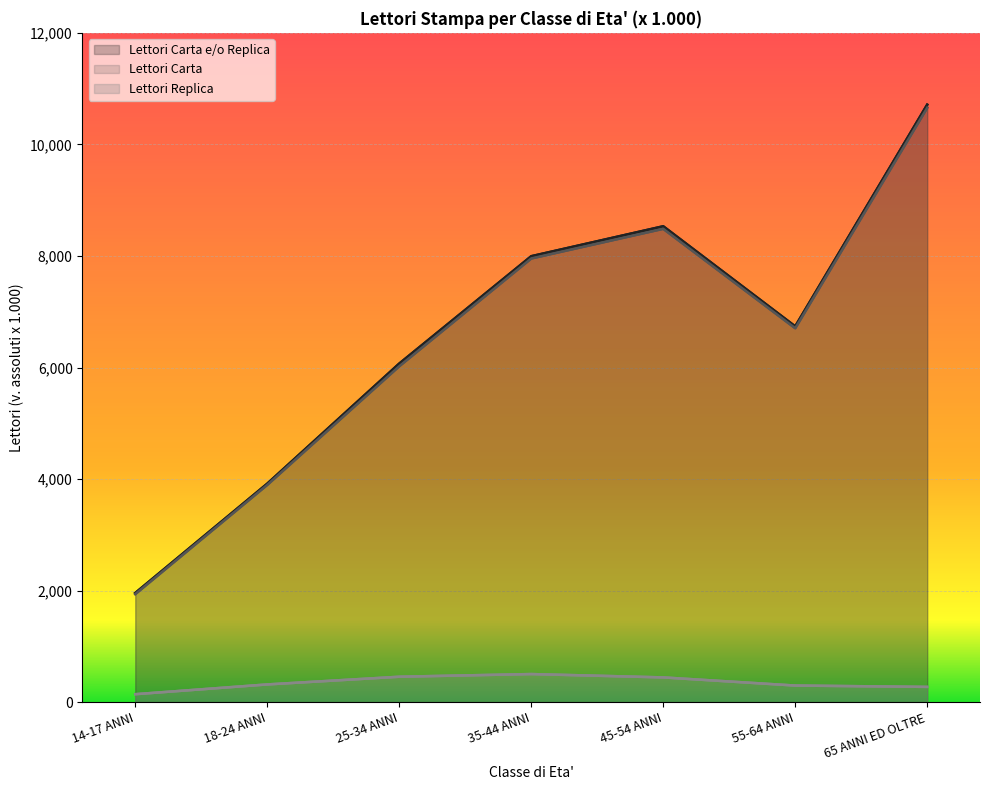

The Lettori Carta e/o Replica series shows 7995 at 35-44 ANNI. True or false?

True